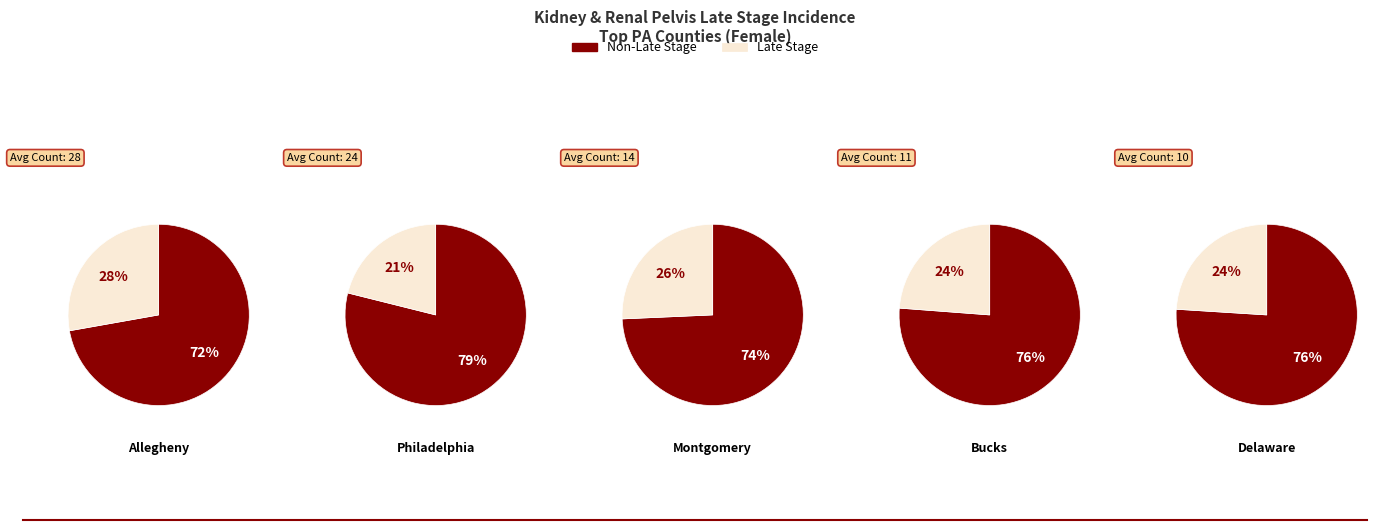

The Luzerne slice represents 1% of the pie. True or false?

False